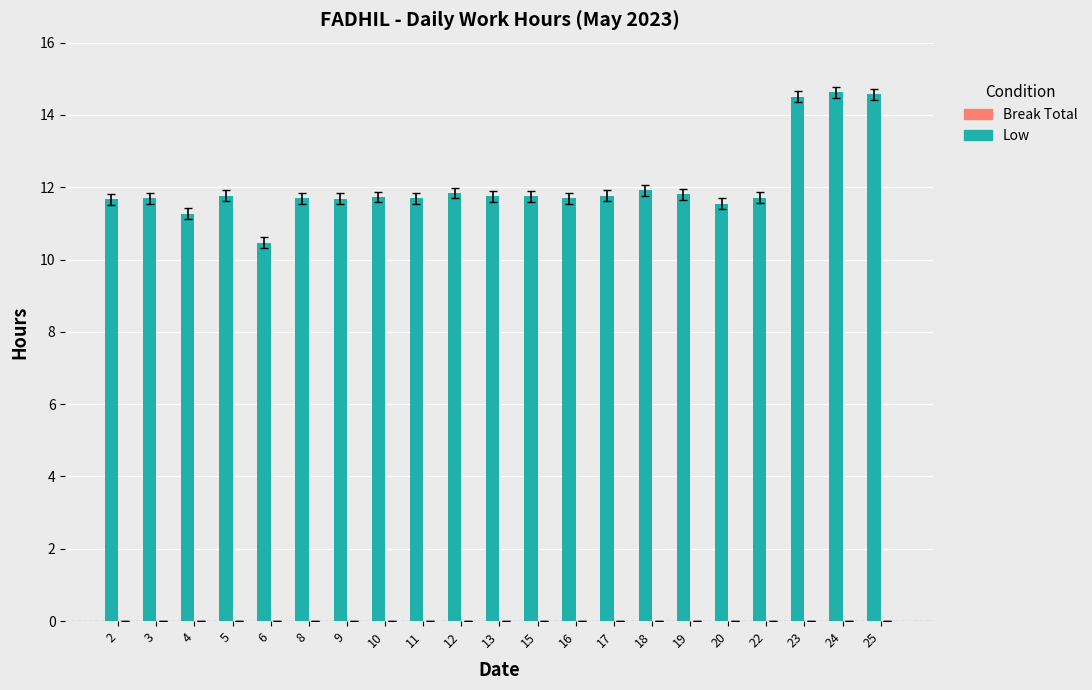

Are the bars horizontal?

No